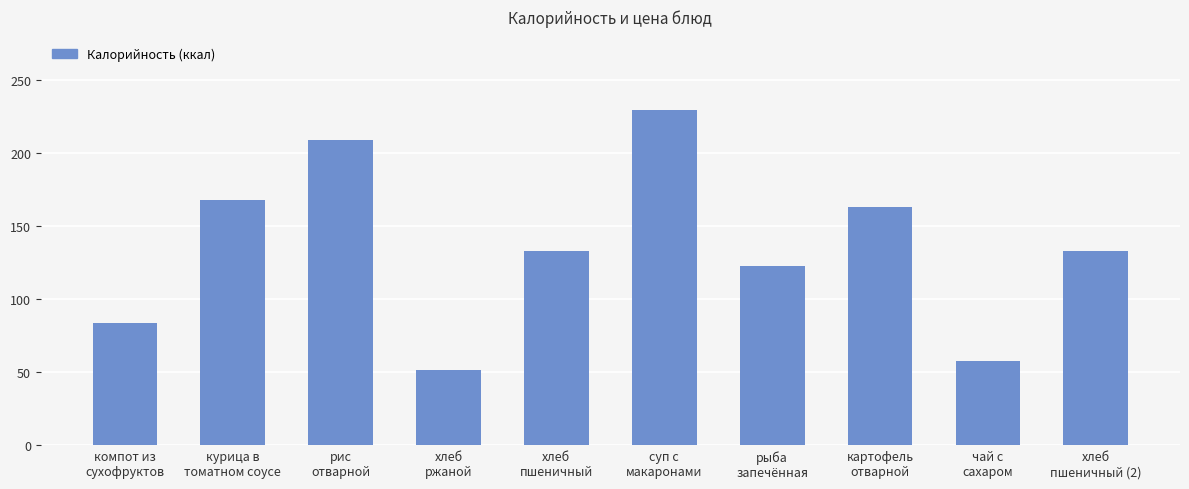

What is the approximate value at компот из
сухофруктов?

84